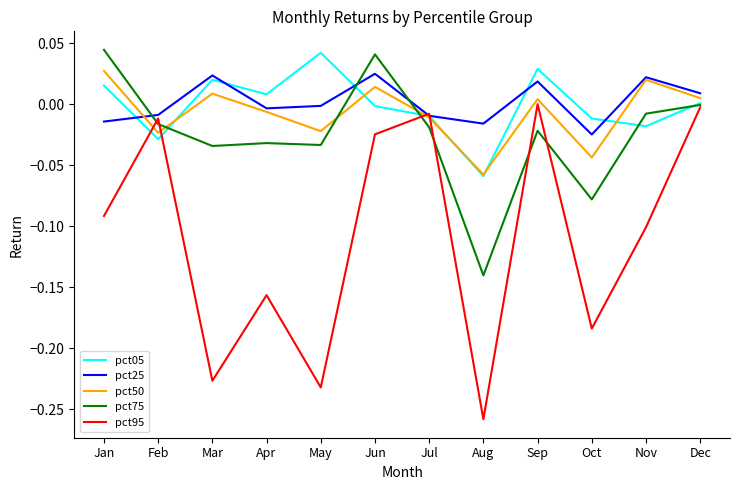

How many categories are shown in the chart?

12